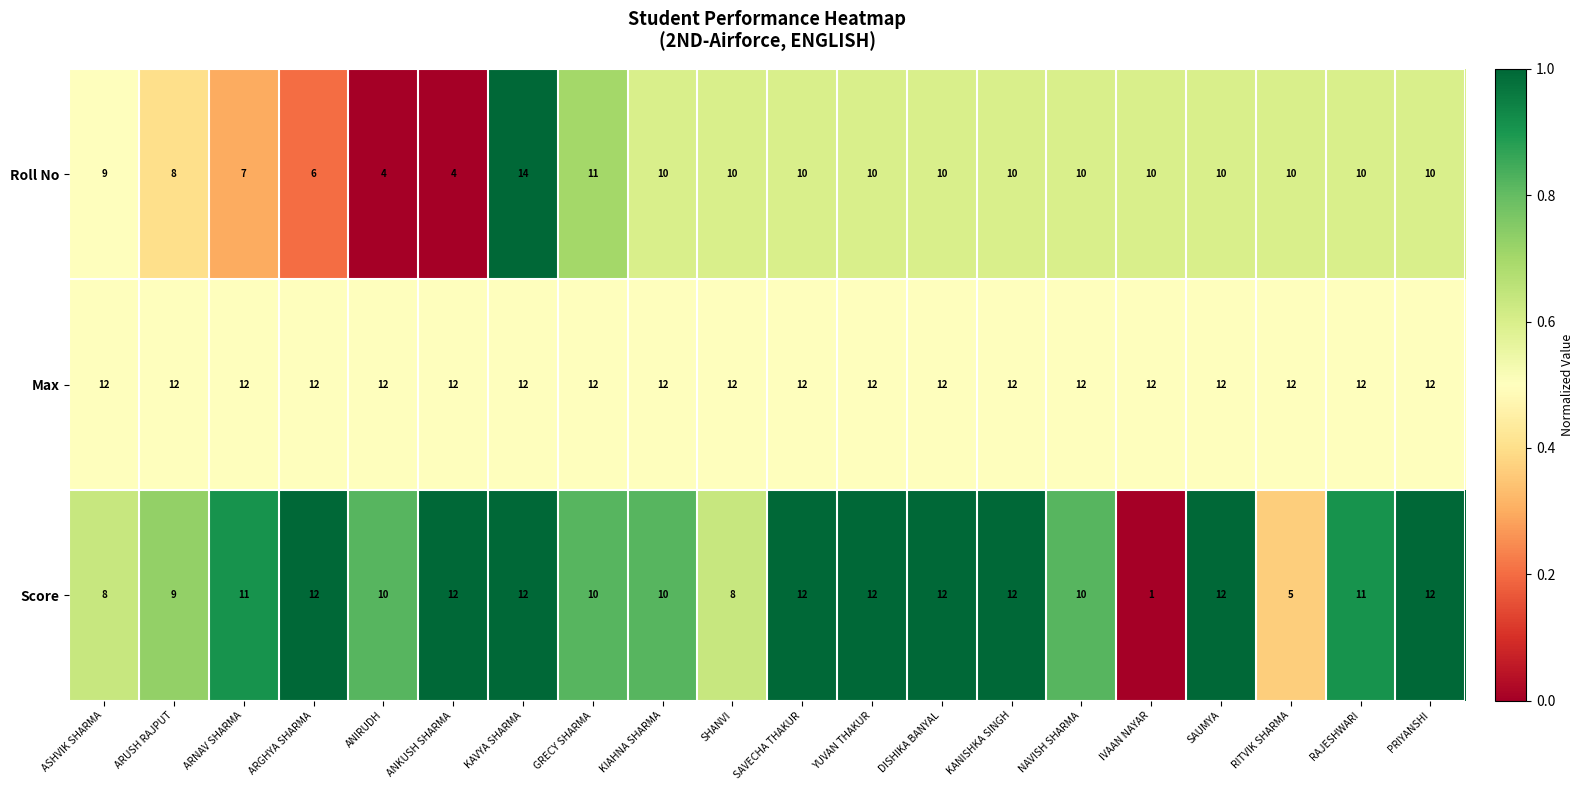

What is the difference between the maximum and minimum values in the Roll No series?

10